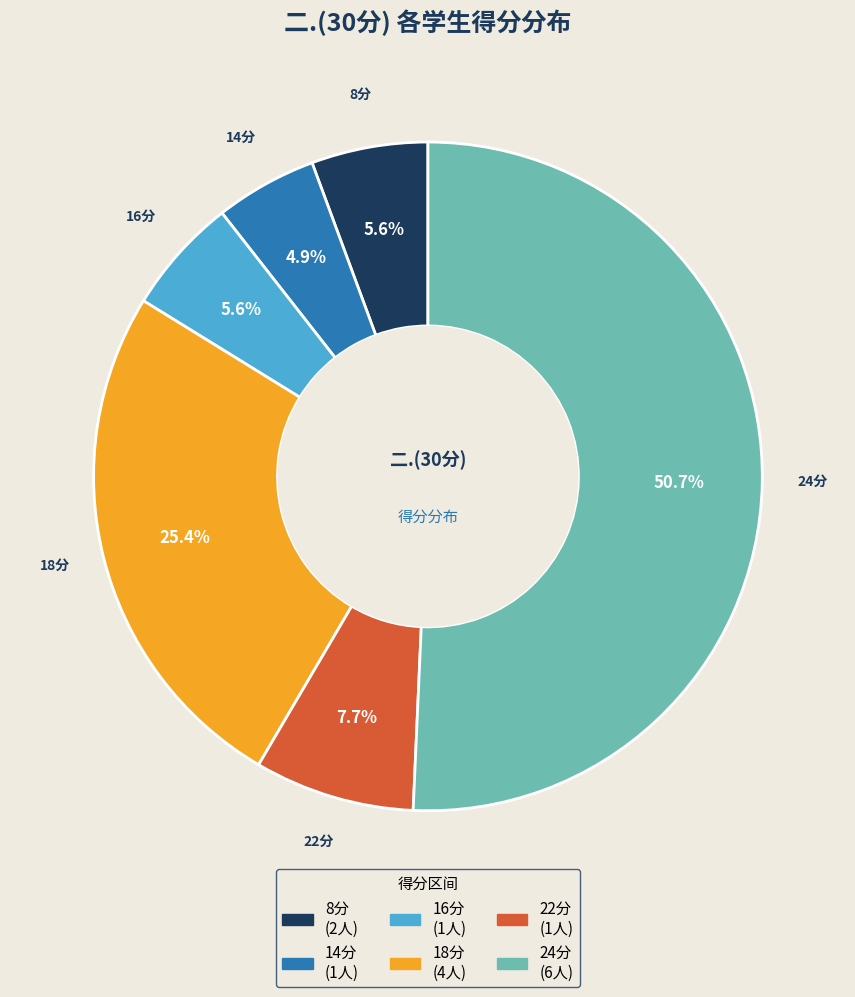

Is there any slice that represents more than half of the pie?

Yes